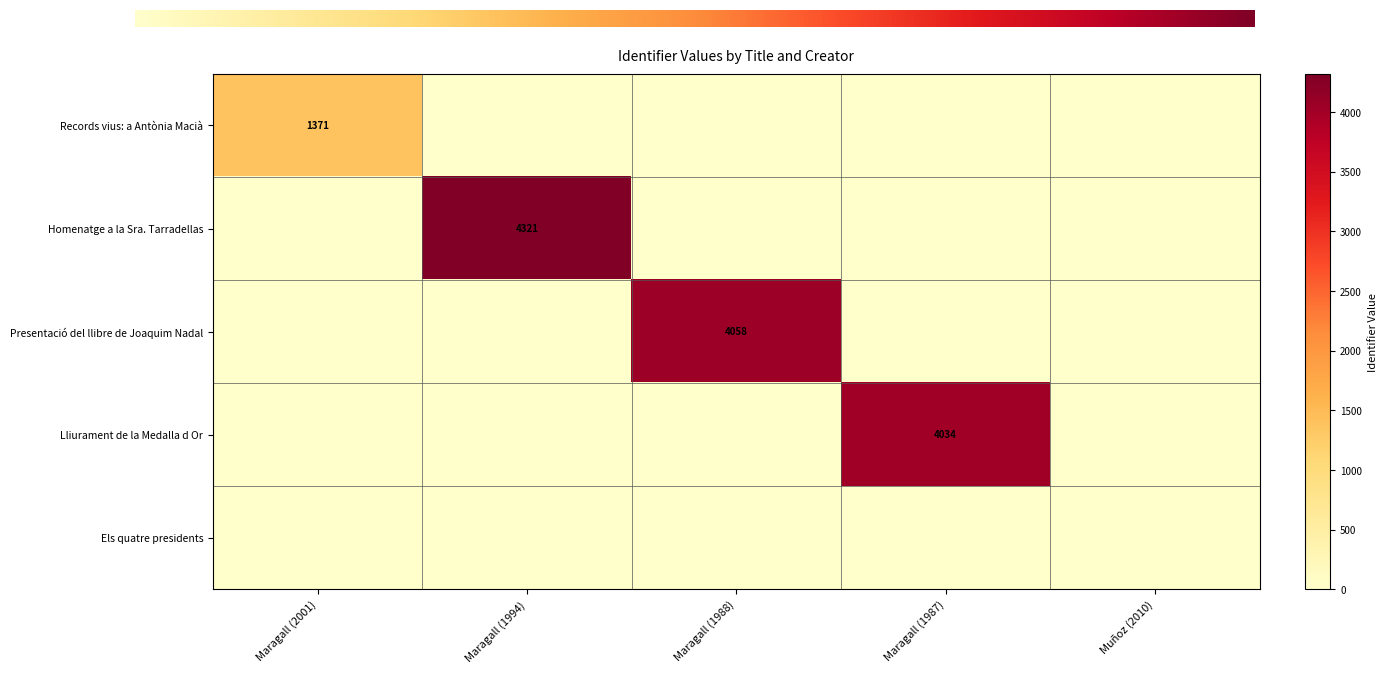

What is the average value of the Presentació del llibre de Joaquim Nadal series?

812